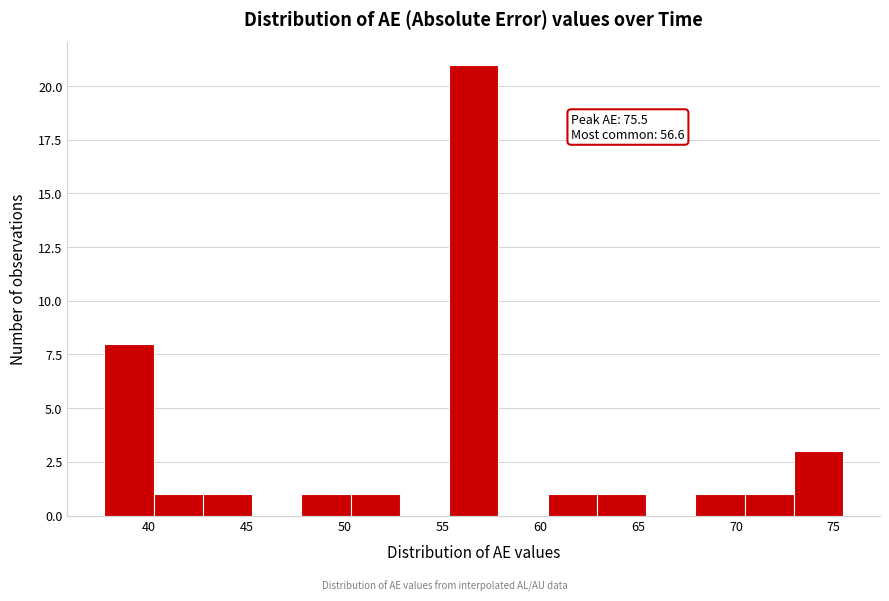

Over which range of the x-axis is the bar tallest?

55.5 to 58.0